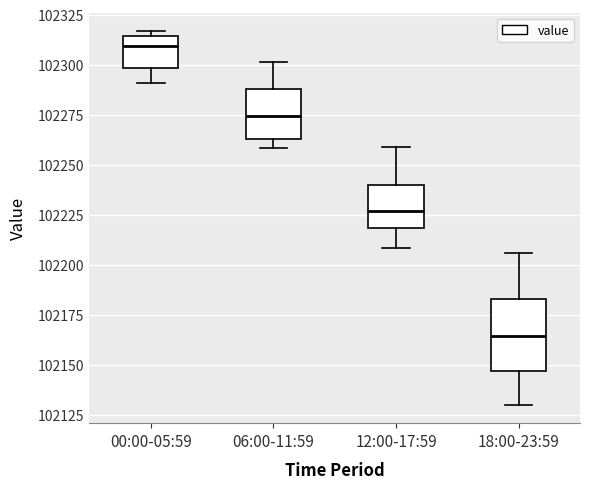

Comparing the boxes themselves (not the whiskers), which one is the tallest?

18:00-23:59